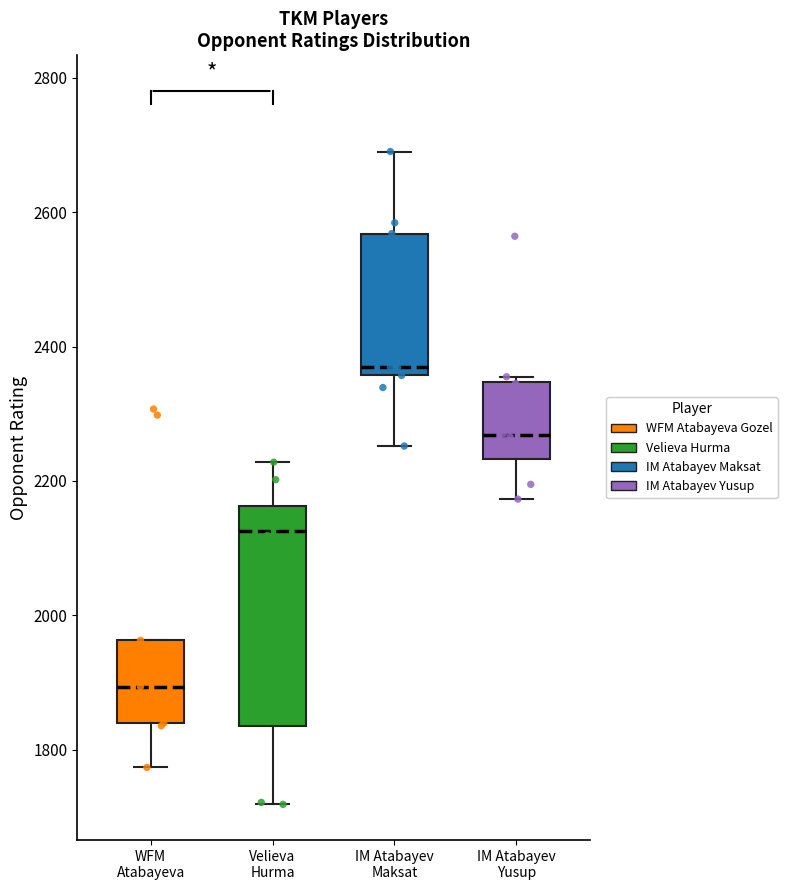

Where does the lower whisker of the box for Velieva Hurma end on the y-axis? The values are not printed on the chart, so give them approximately, as read against the axis.

1720